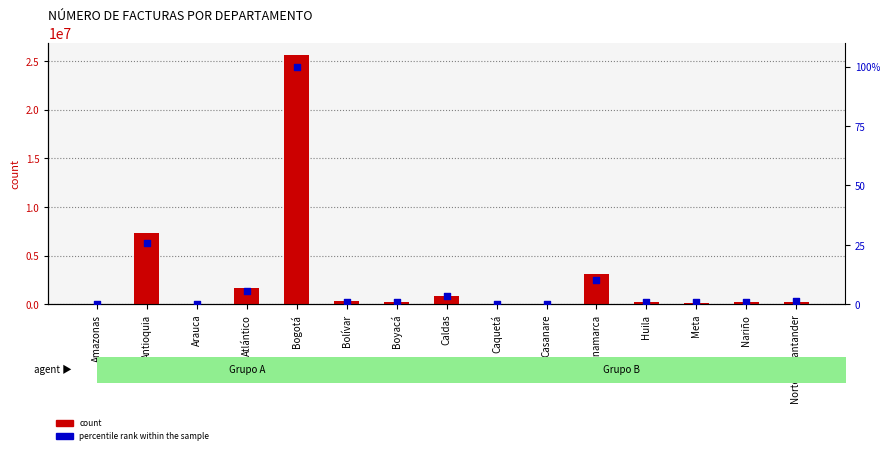

What are all the series names shown in the legend?

count, percentile rank within the sample